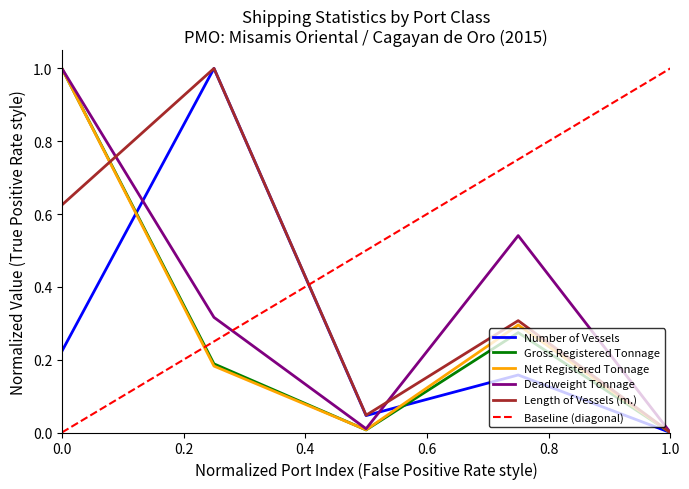

What is the highest value of the Length of Vessels (m.) series?

1.0